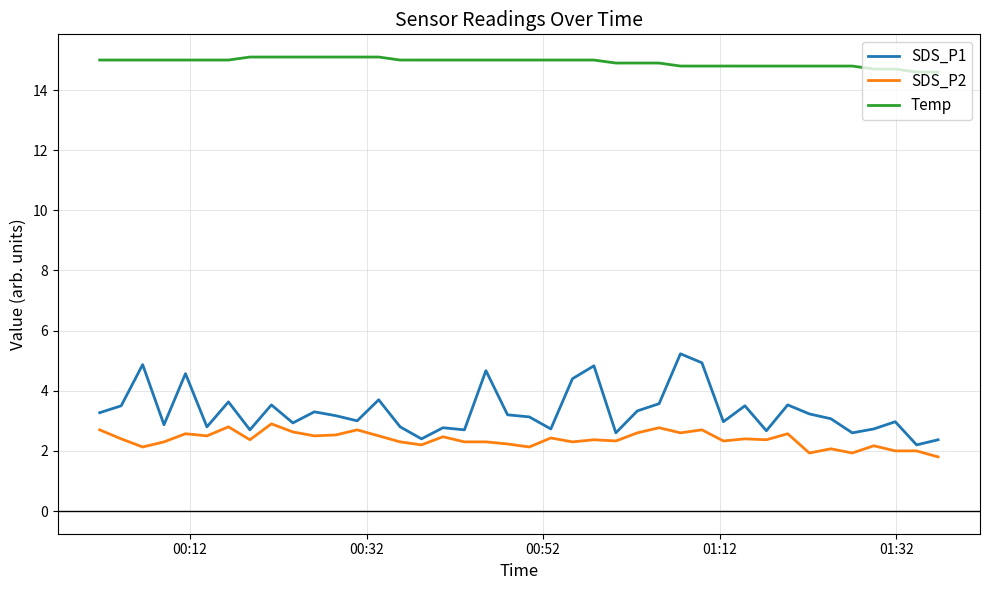

Which series has the widest spread of values?

SDS_P1